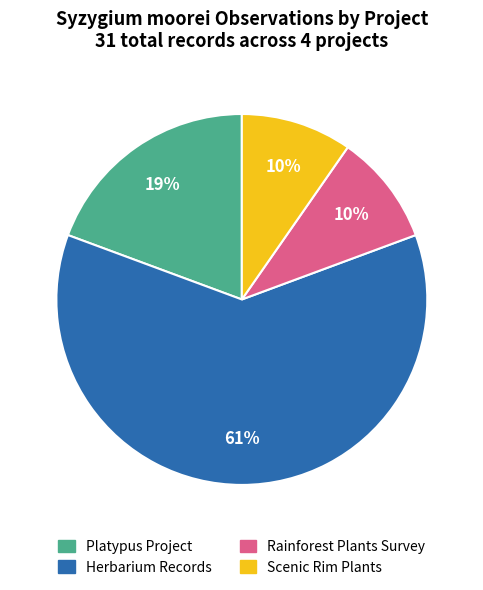

What is the largest slice in the pie chart?

Herbarium Records